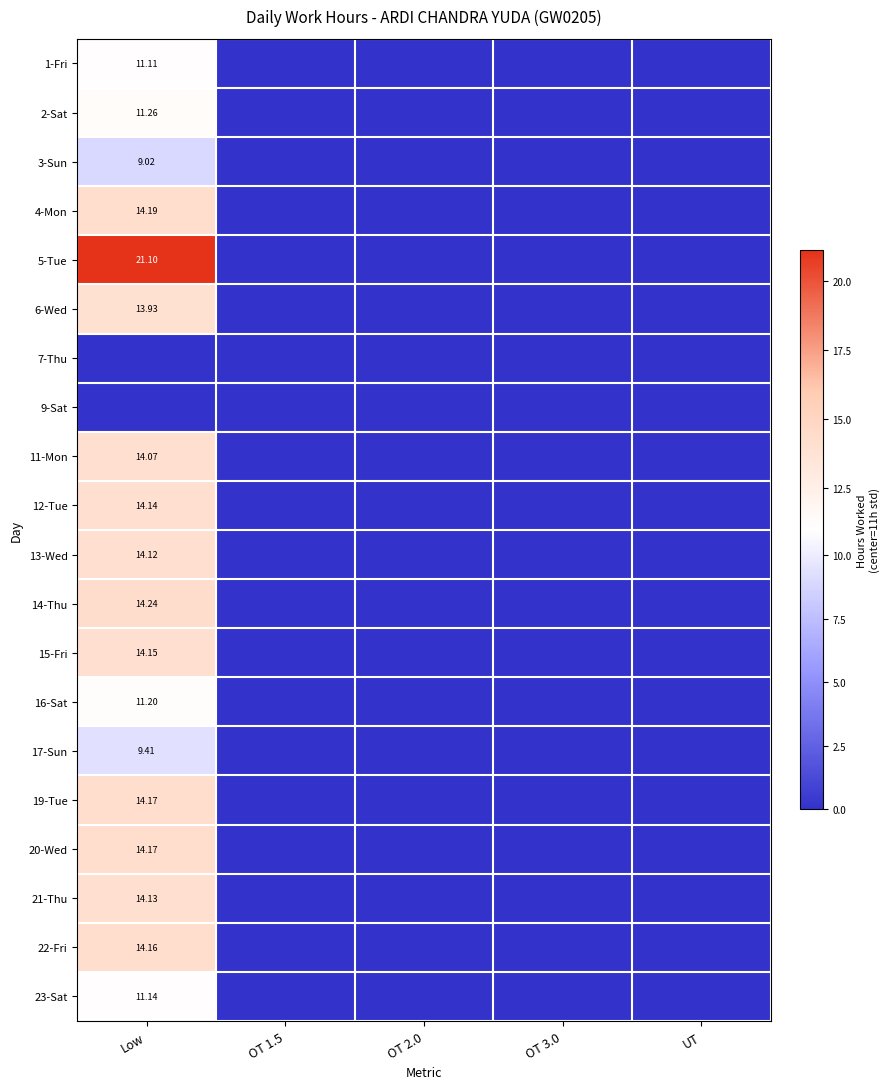

Rank the series by their maximum value, from lowest to highest.

7-Thu, 9-Sat, 3-Sun, 17-Sun, 1-Fri, 23-Sat, 16-Sat, 2-Sat, 6-Wed, 11-Mon, 13-Wed, 21-Thu, 12-Tue, 15-Fri, 22-Fri, 19-Tue, 20-Wed, 4-Mon, 14-Thu, 5-Tue